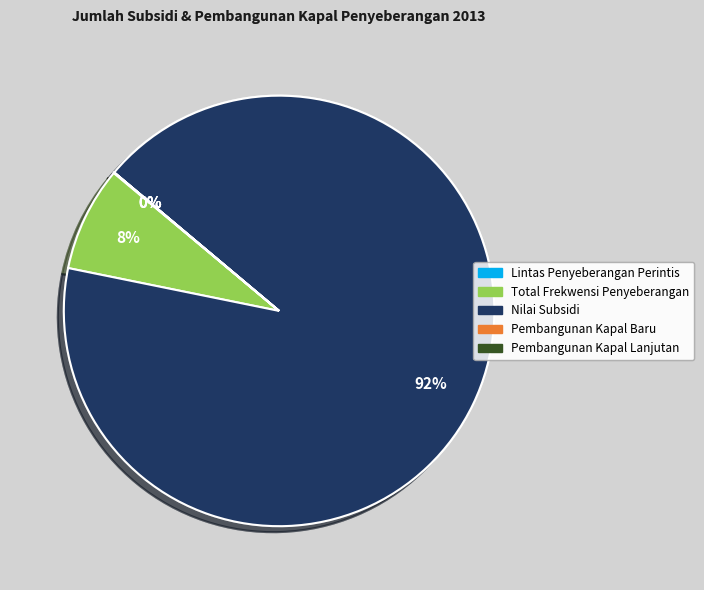

To the nearest percent, what is the difference between the largest and smallest slice percentages?

92%